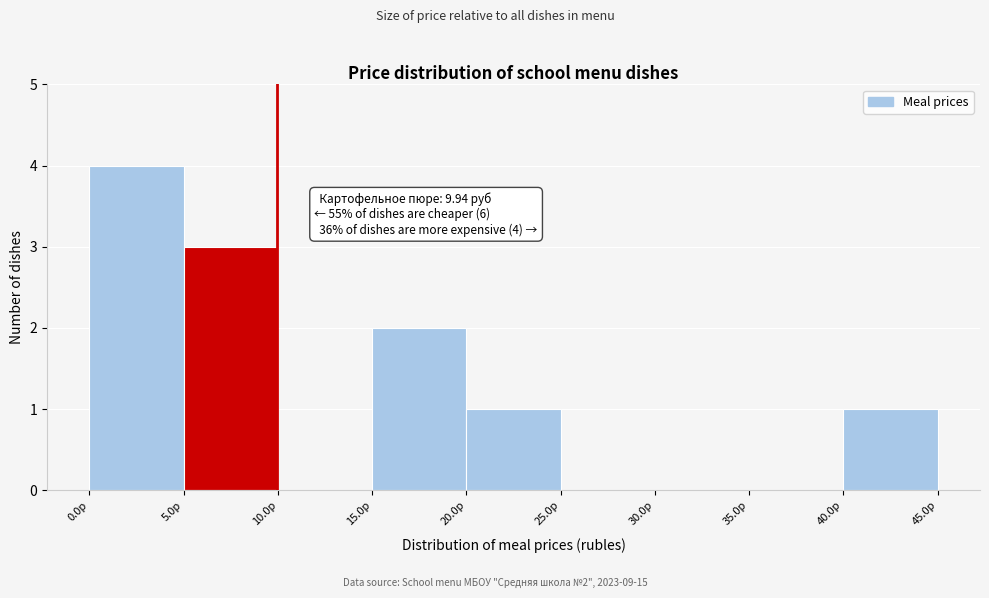

Which range on the x-axis has the tallest bar?

0 to 5